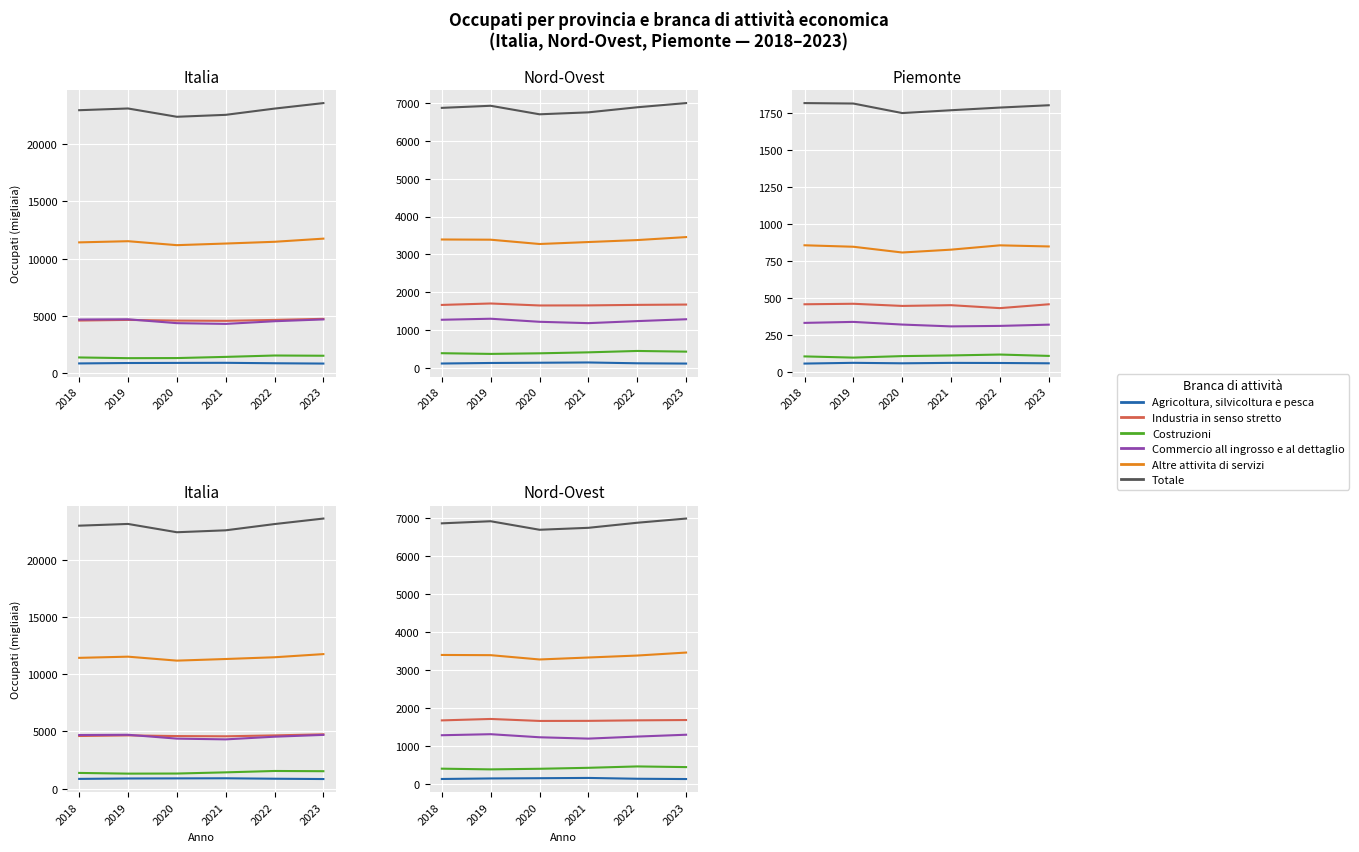

Rank the series at 2023 from lowest to highest value.

Agricoltura, silvicoltura e pesca, Costruzioni, Commercio all ingrosso e al dettaglio, Industria in senso stretto, Altre attivita di servizi, Totale